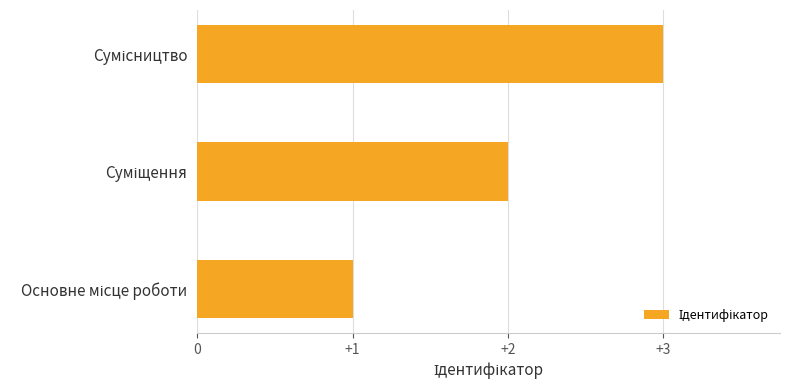

What is the greatest value displayed?

3